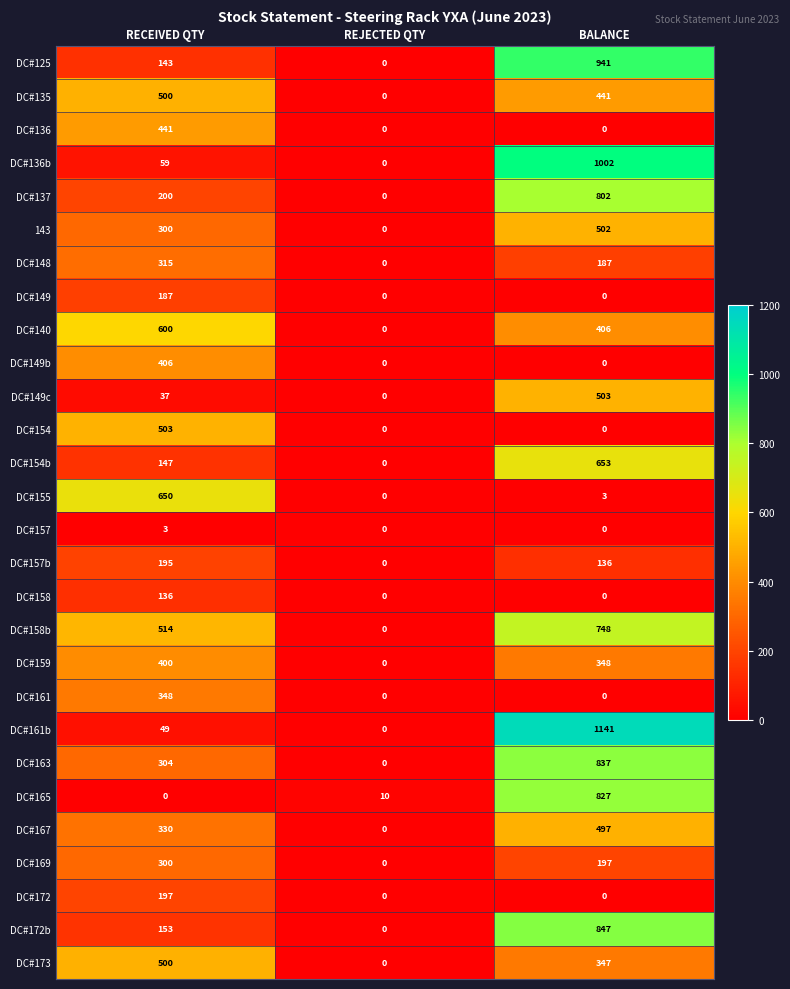

At which category does the chart reach its peak across all series?

BALANCE